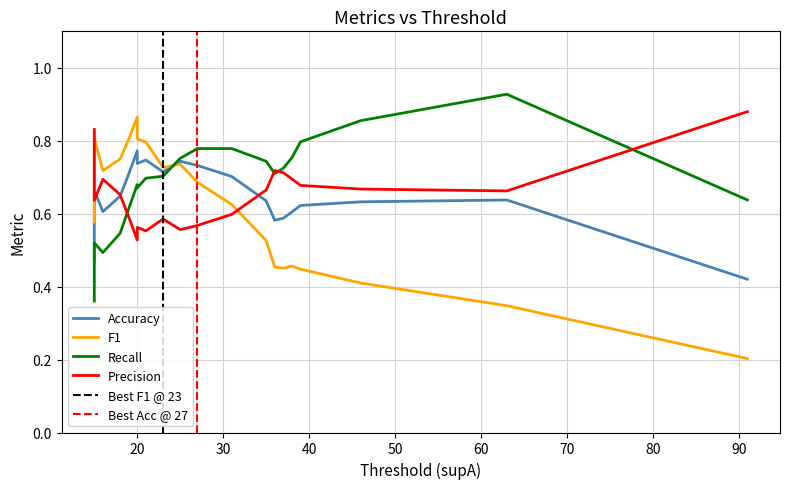

Between 19 and 13, which is larger?

13